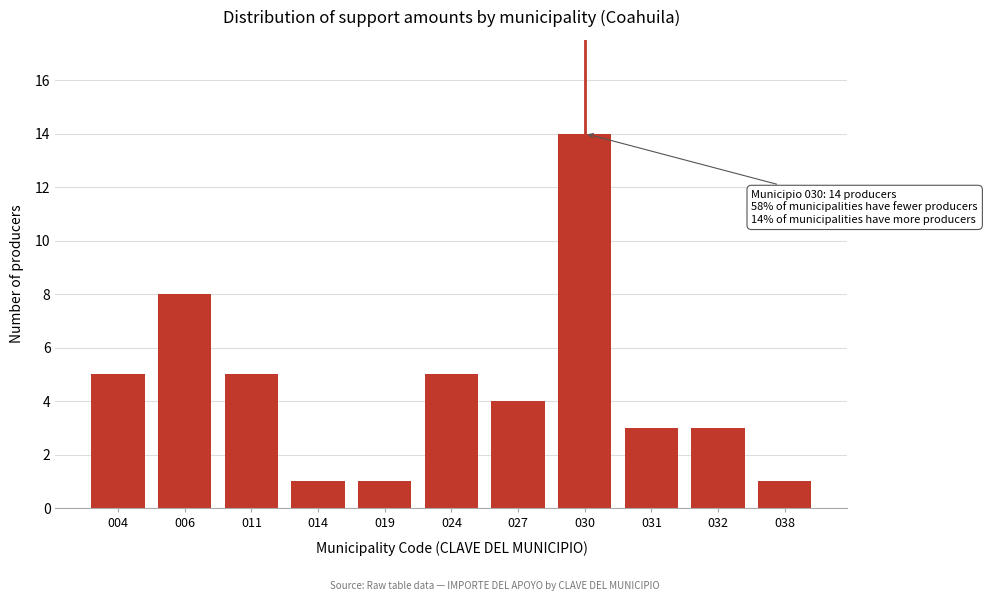

Reading left to right, extract all data points from this chart.

004=5	006=8	011=5	014=1	019=1	024=5	027=4	030=14	031=3	032=3	038=1